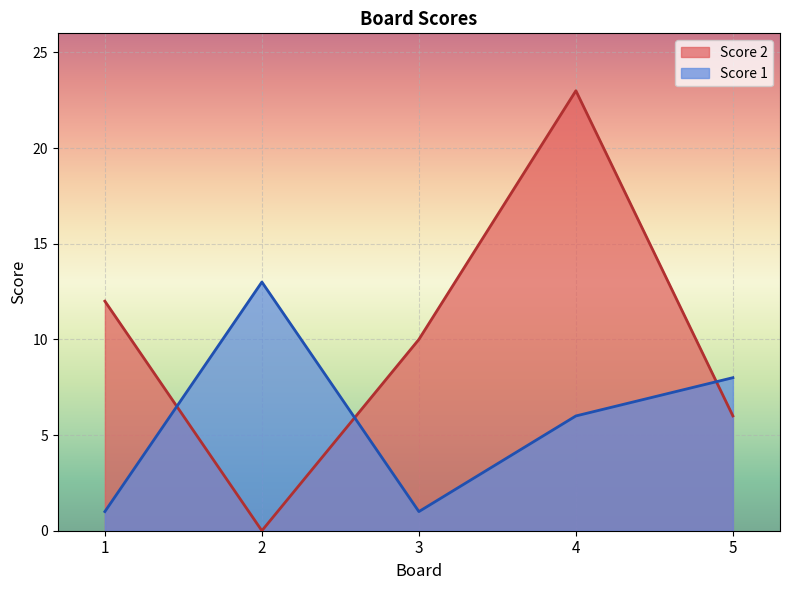

The value of Score 1 at 2 is 13. True or false?

True